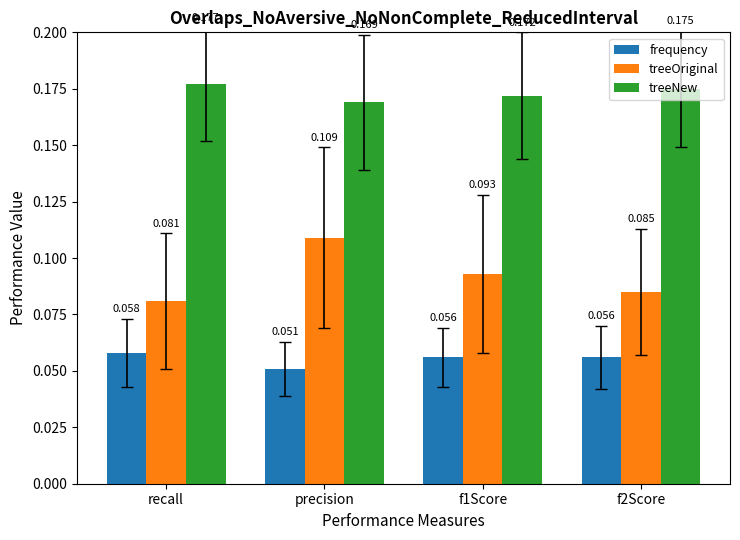

List the series in order of their peak value, highest first.

treeNew, treeOriginal, frequency